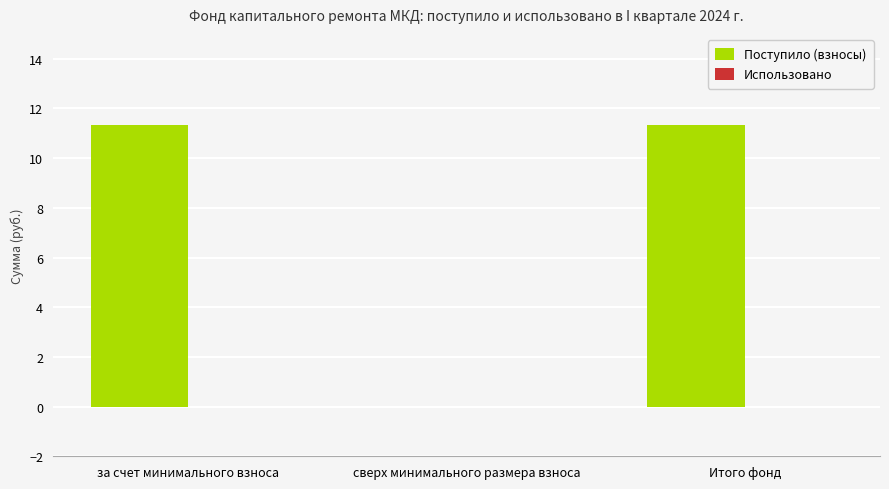

Which has a higher value, сверх минимального размера взноса or Итого фонд?

Итого фонд